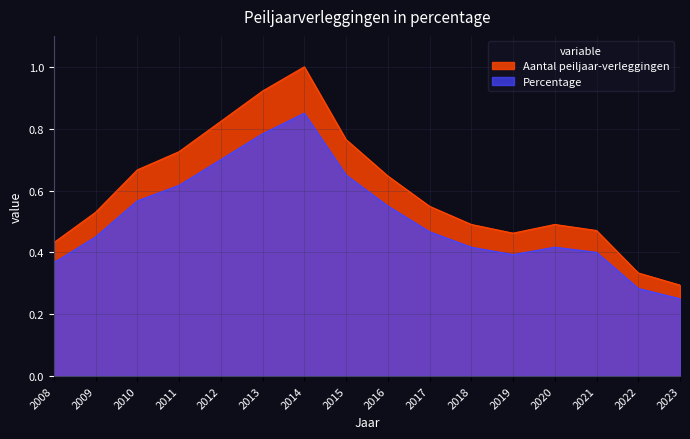

What is the average value?

0.6